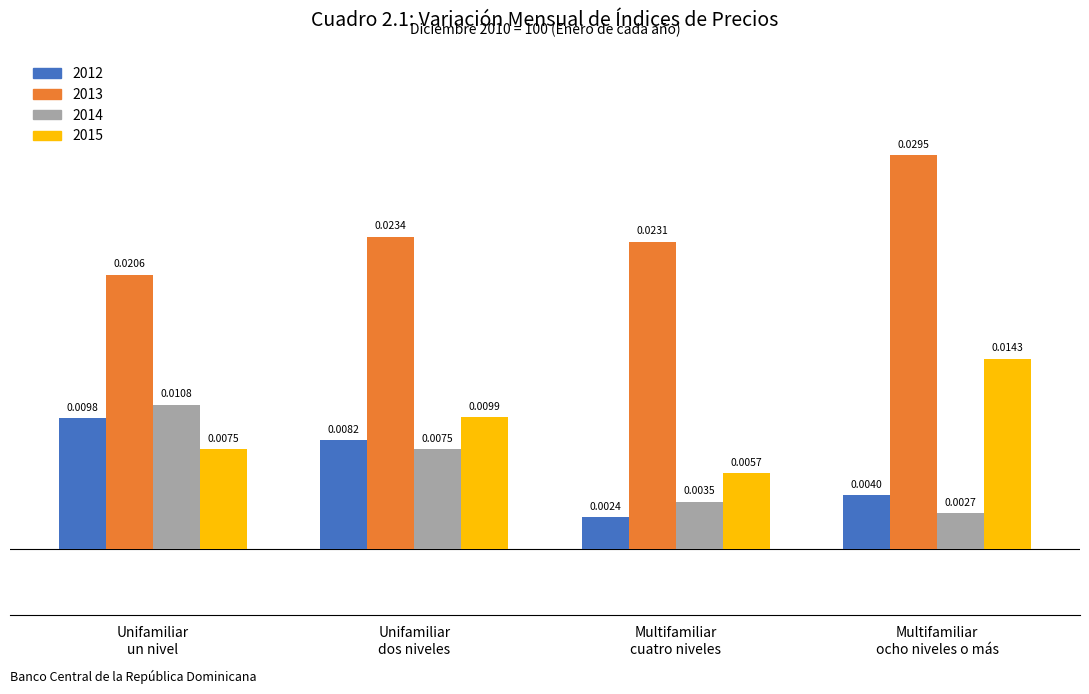

Is the value of 2015 at Multifamiliar
ocho niveles o más greater than the value of 2014 at Multifamiliar
cuatro niveles?

Yes